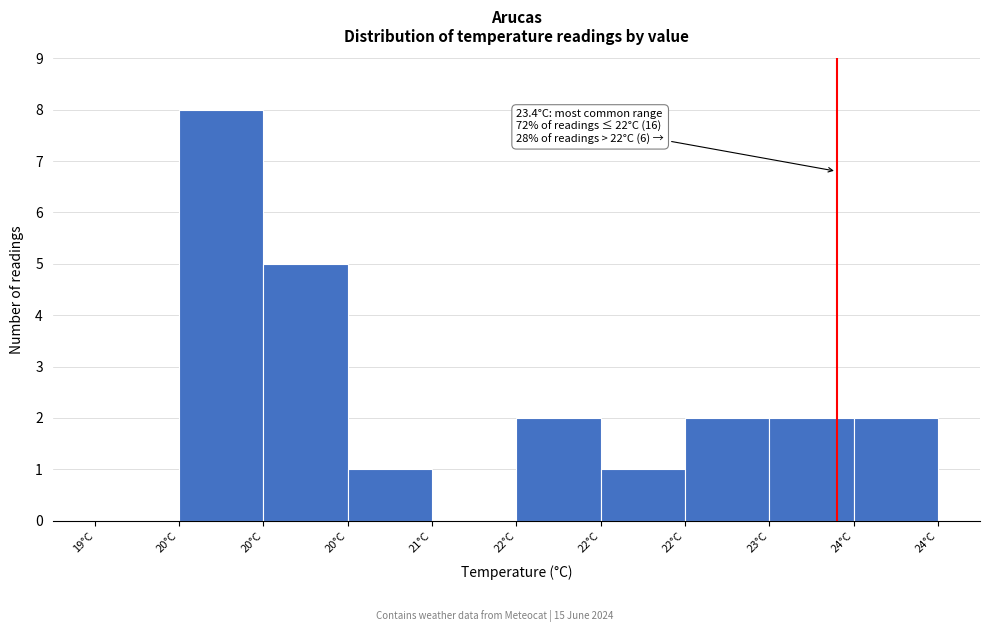

How many categories are shown in the chart?

10